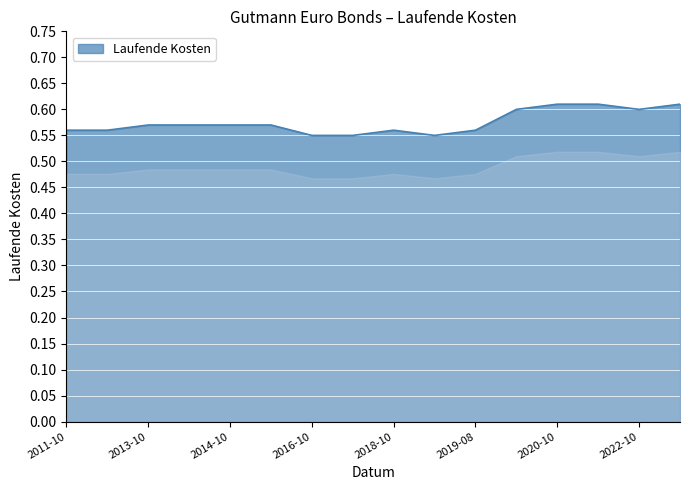

True or false: the data shows 0.6 at 2022-10.

True